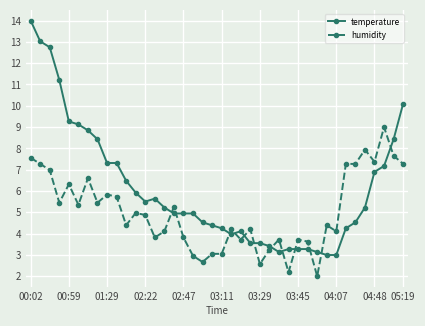

How many series are shown in this chart?

2